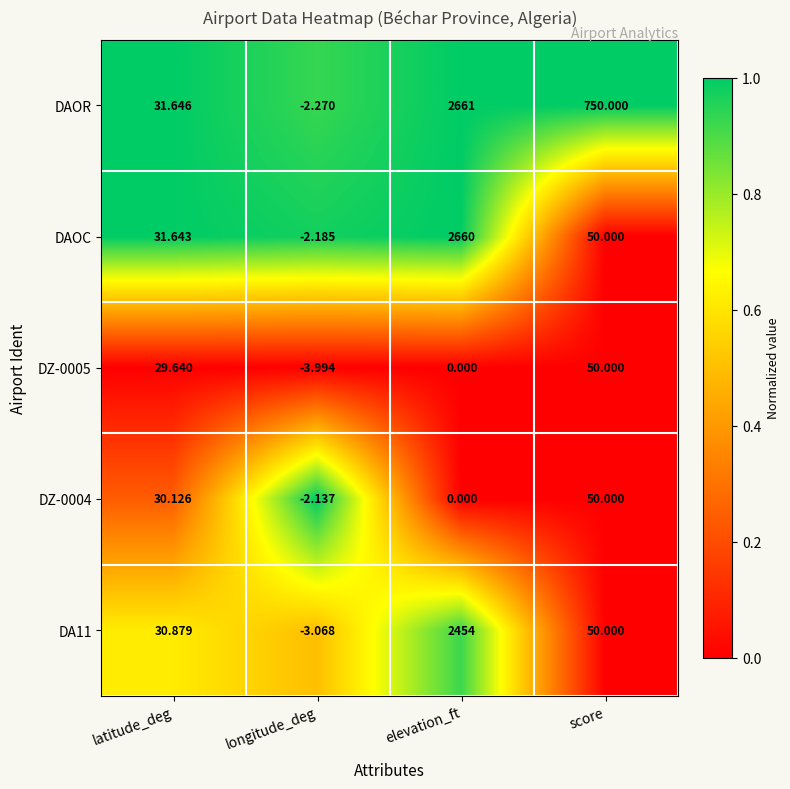

At how many categories does at least one series exceed 0?

3